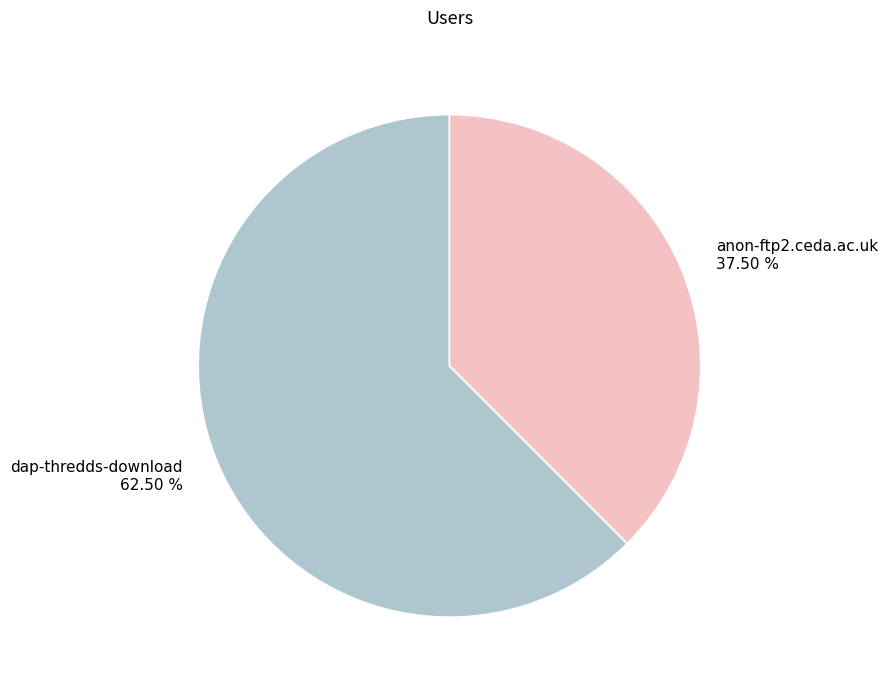

Combined, do dap-thredds-download and anon-ftp2.ceda.ac.uk account for over 50%?

Yes